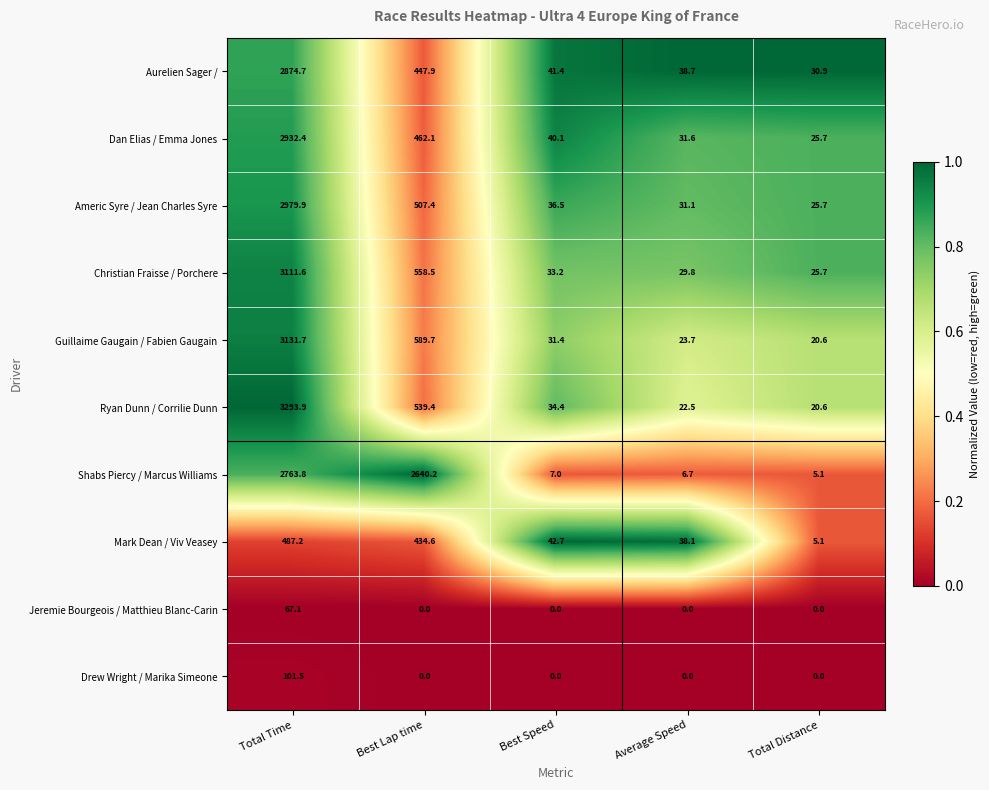

Between Best Lap time and Average Speed, which series saw the biggest shift?

Shabs Piercy / Marcus Williams